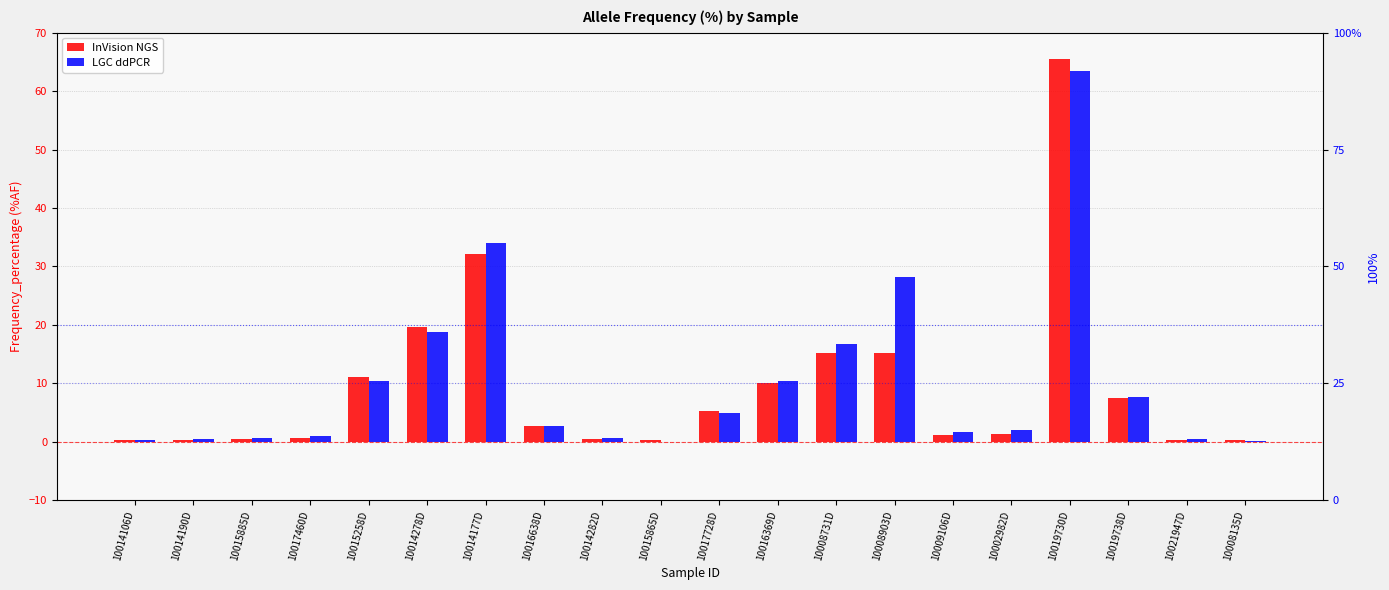

How many bars are there in each group?

2